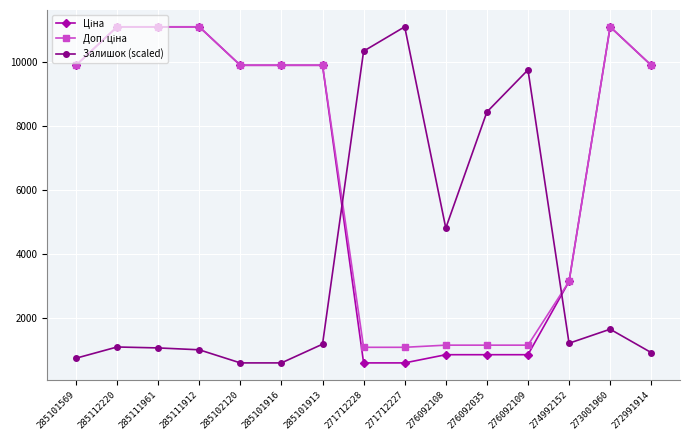

What is the total value across all series at 285111961?

23282.3